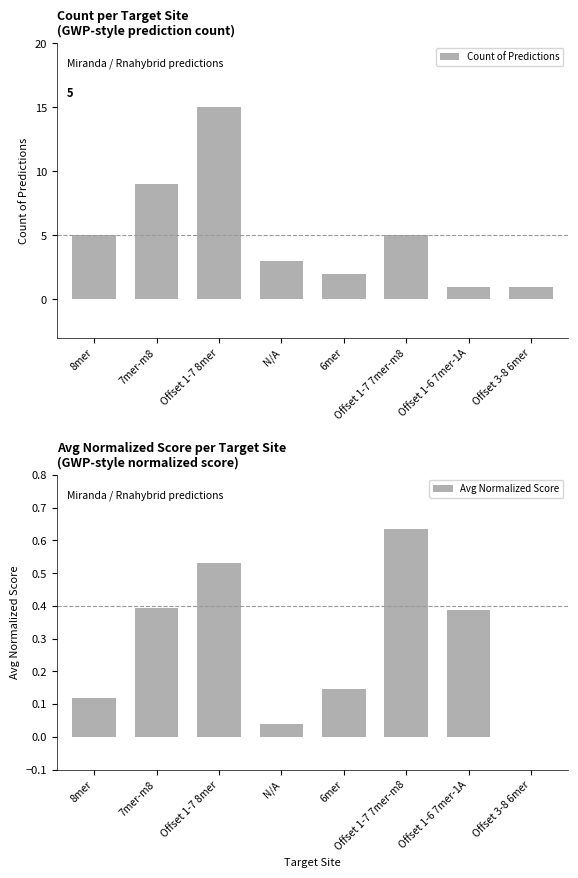

What is the label of the 8th bar from the right?

8mer